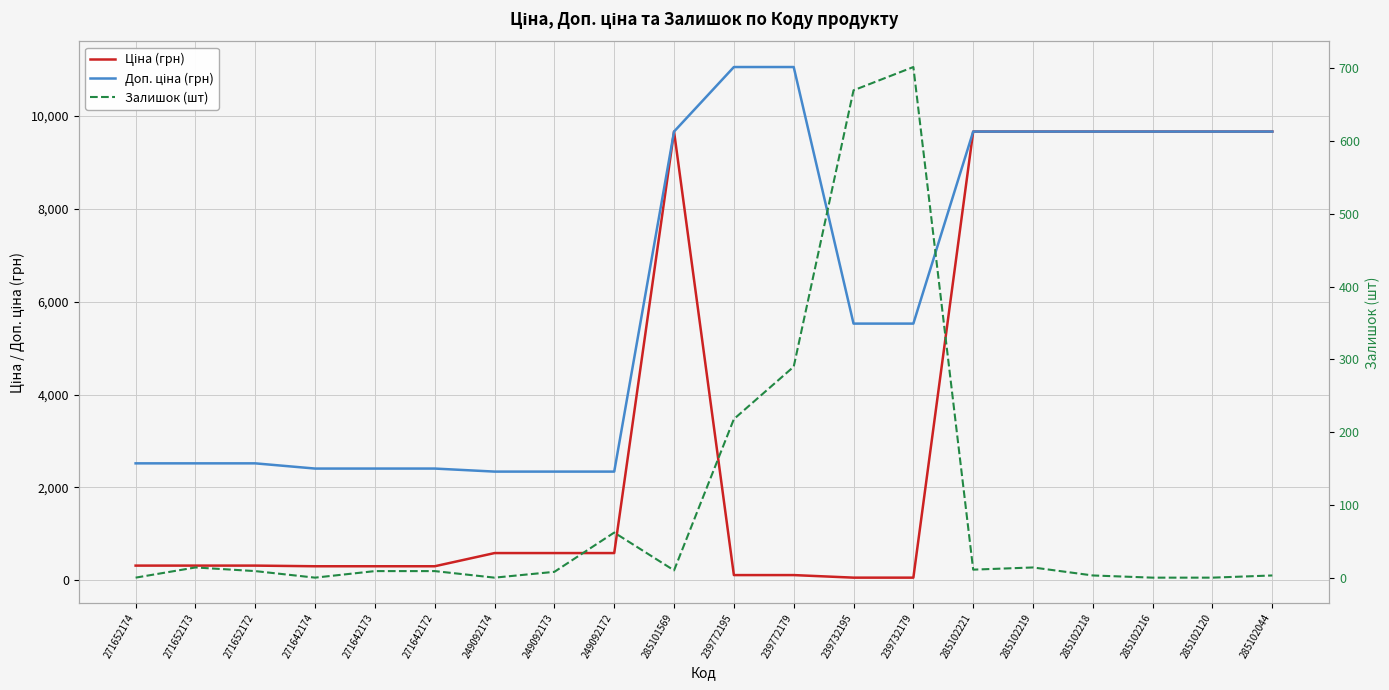

List the series in order of their overall mean, lowest first.

Залишок (шт), Ціна (грн), Доп. ціна (грн)